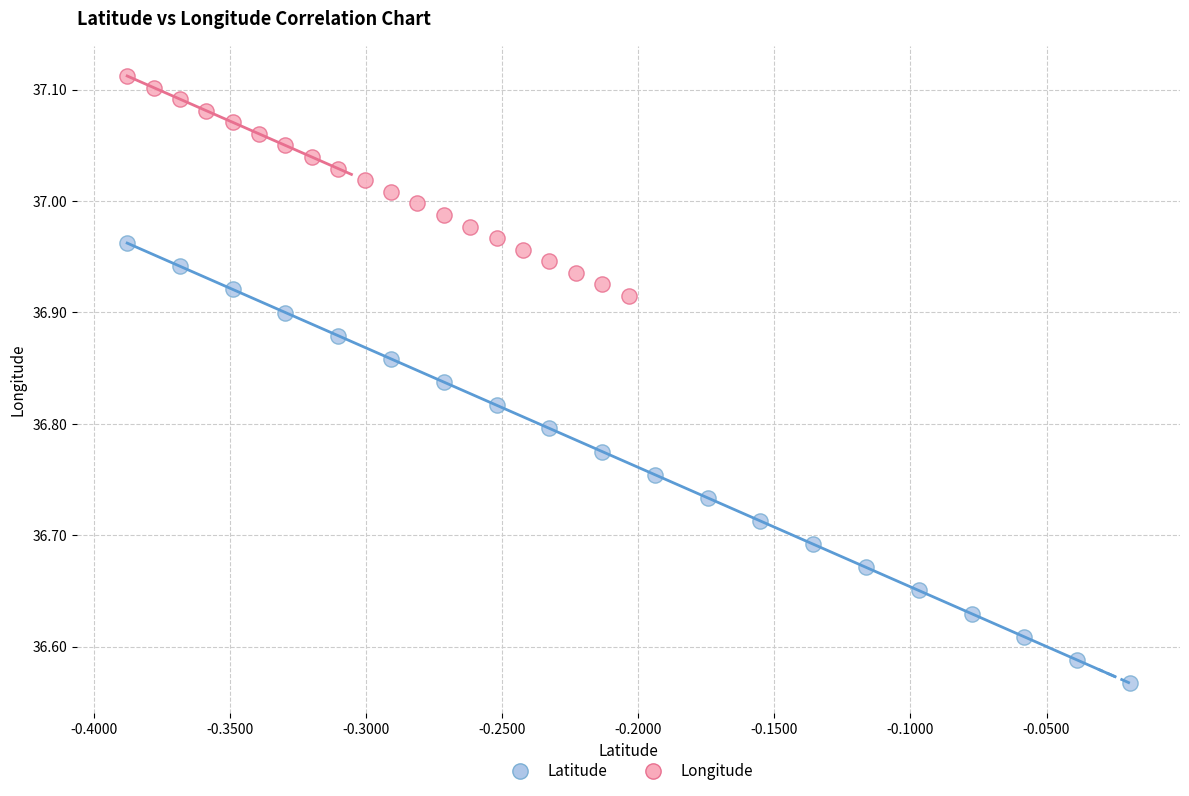

What are all the series names shown in the legend?

Latitude, Longitude